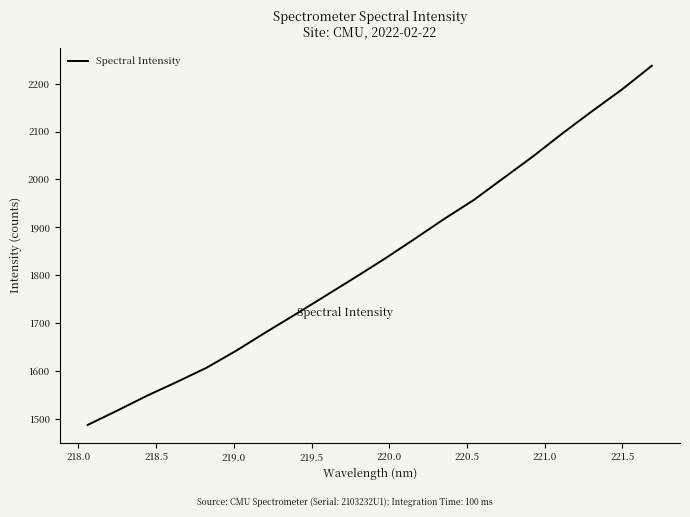

What is the difference between the maximum and minimum values?

750.1